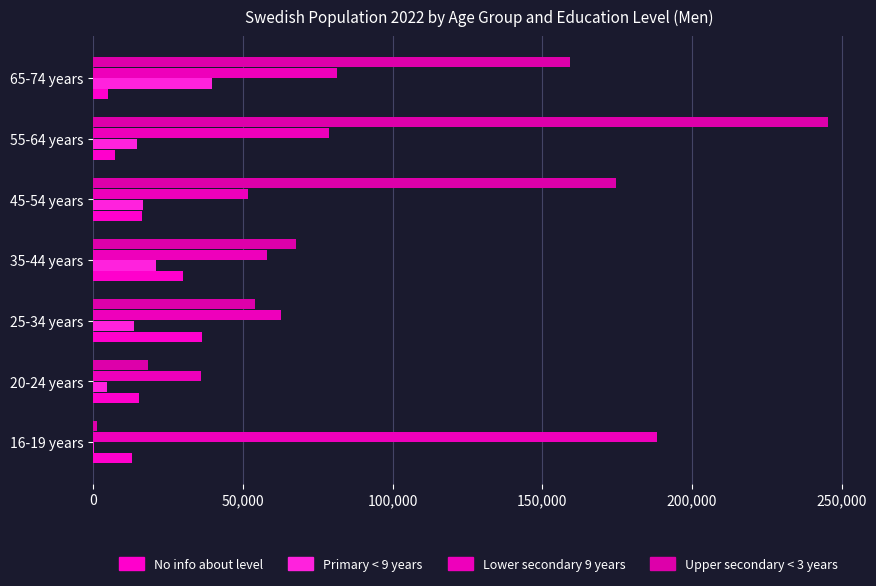

At which category does the chart reach its peak across all series?

55-64 years